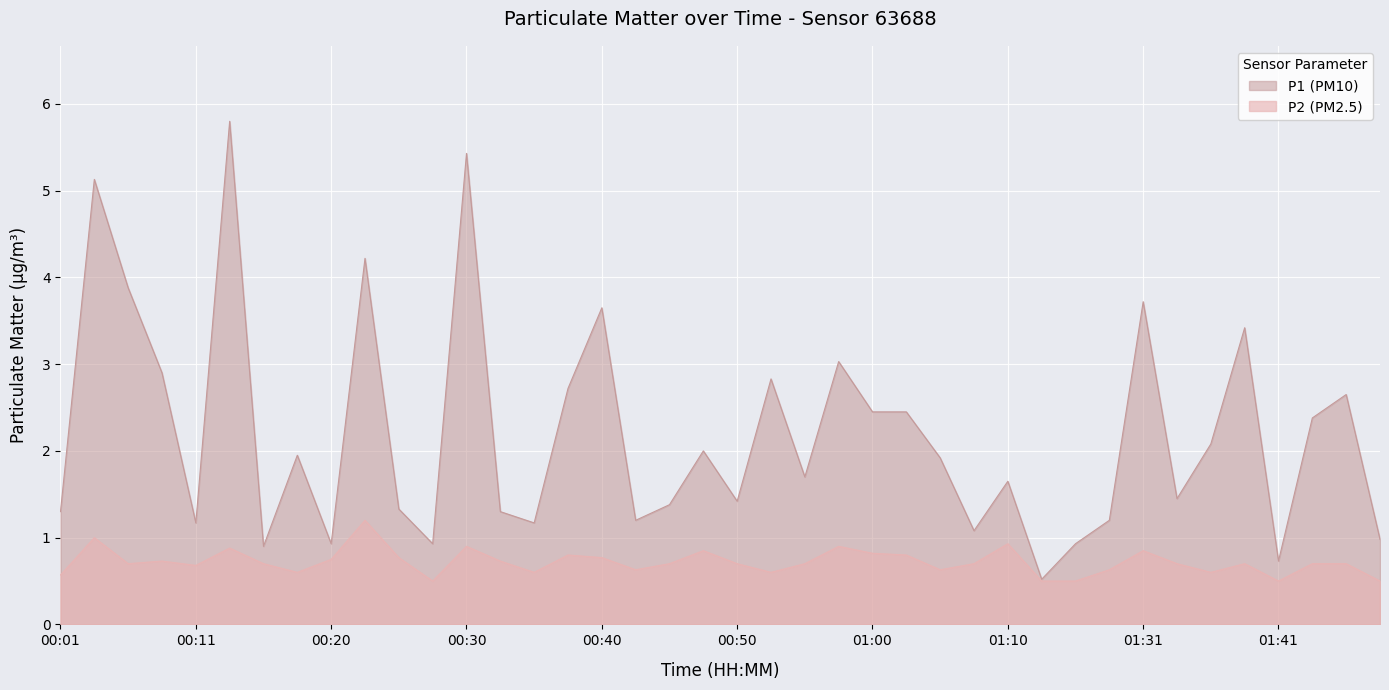

What is the greatest value displayed?

5.8